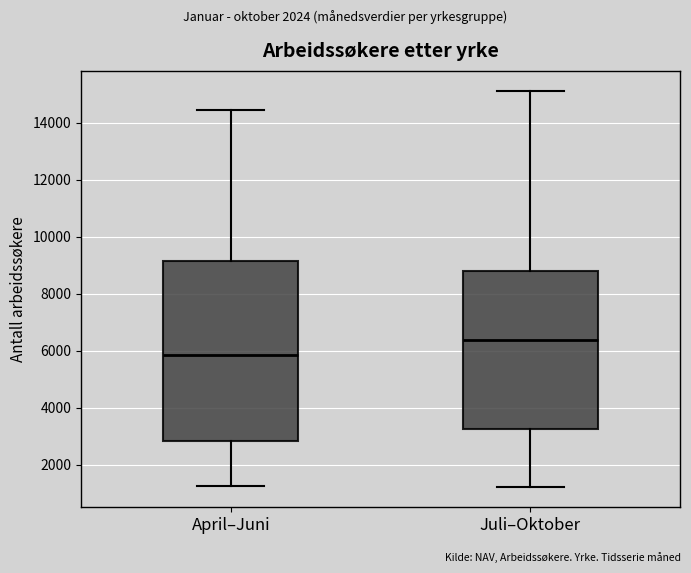

Reading left to right, transcribe this box plot: for each box, give where its median line is, the range the box spans, and where its two whiskers end, as read against the y-axis. The values are not printed on the chart, so give them approximately, as read against the axis.

April–Juni: median 5800, box 2800 to 9200, whiskers 1200 to 14400
Juli–Oktober: median 6400, box 3200 to 8800, whiskers 1200 to 15200